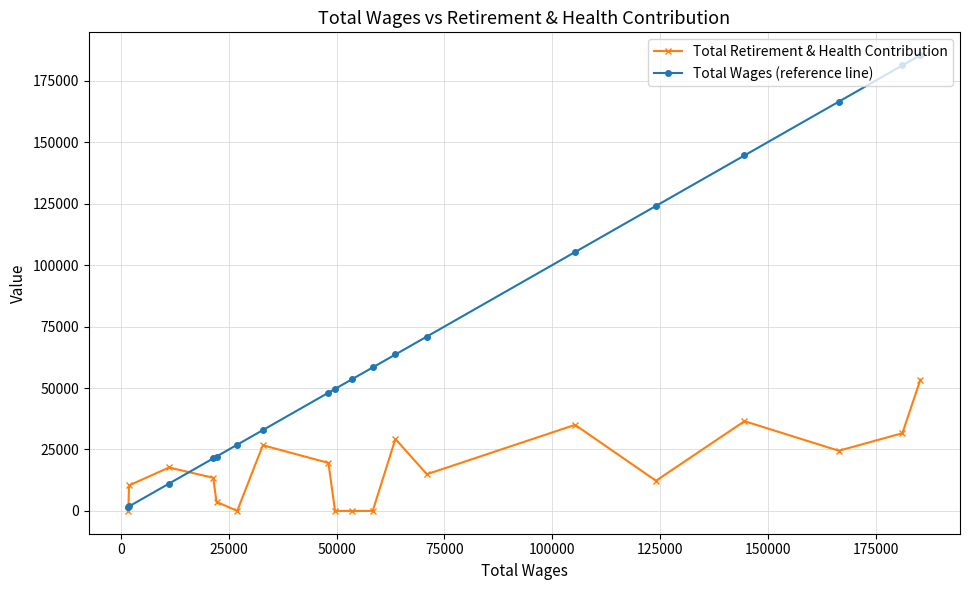

List the series in order of their overall mean, lowest first.

Total Retirement & Health Contribution, Total Wages (reference line)